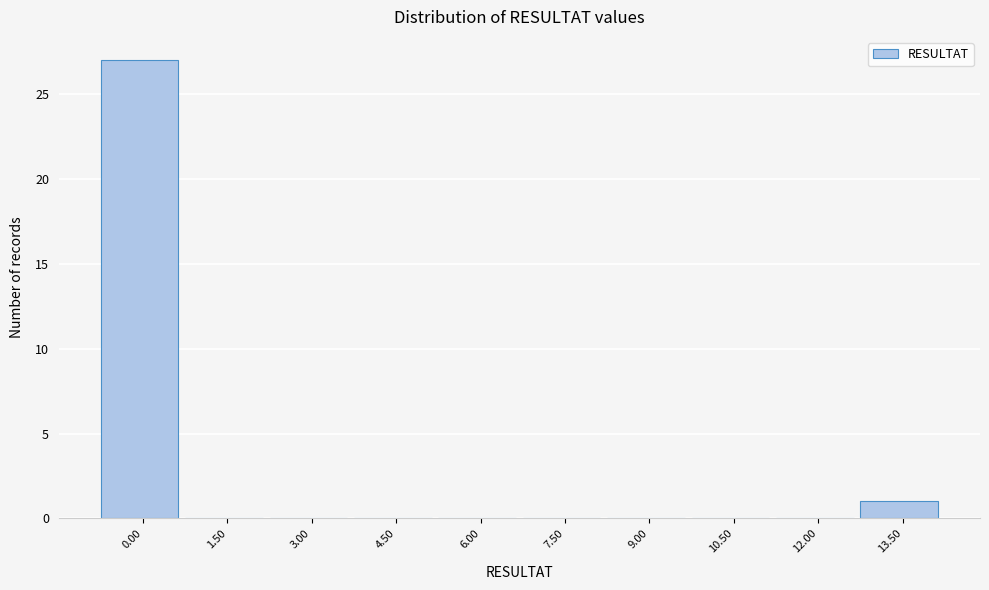

Reading left to right, what are all the values shown in this chart?

0.00=27	1.50=0	3.00=0	4.50=0	6.00=0	7.50=0	9.00=0	10.50=0	12.00=0	13.50=1